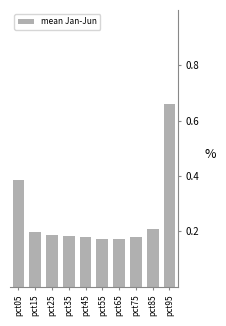

How many values are between 0 and 1?

10